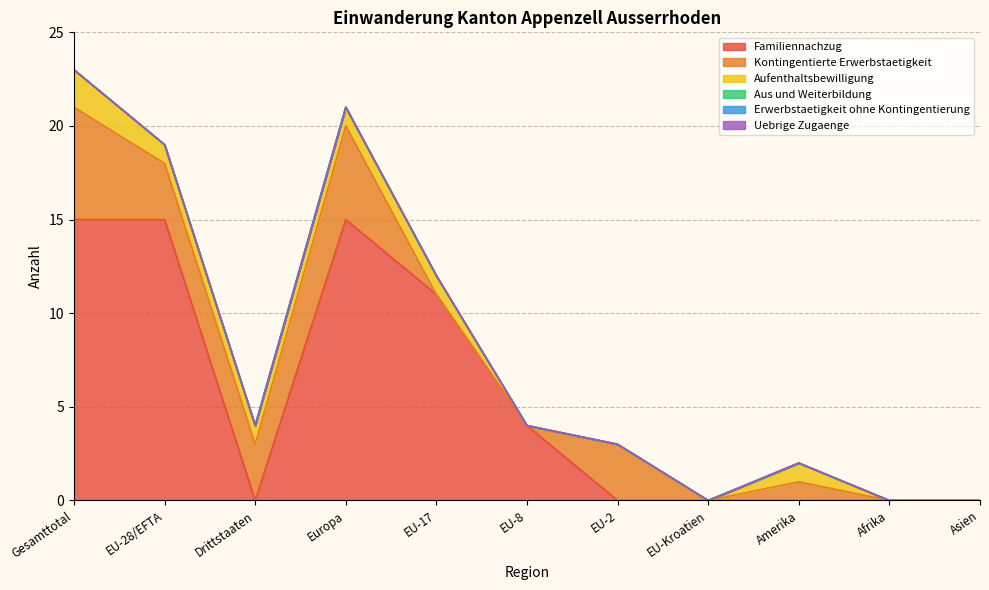

What is the greatest value displayed?

15